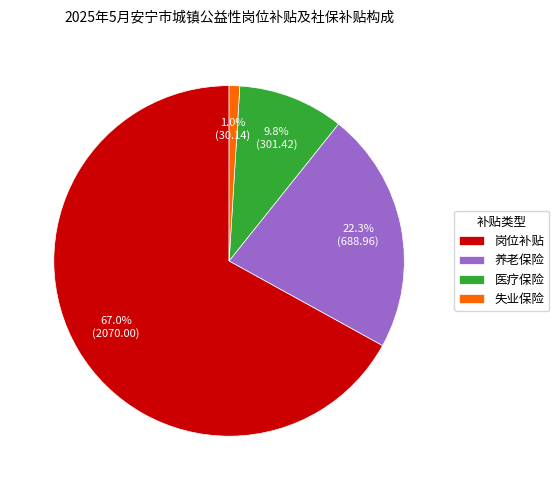

Combined, do 医疗保险 and 岗位补贴 account for over 50%?

Yes